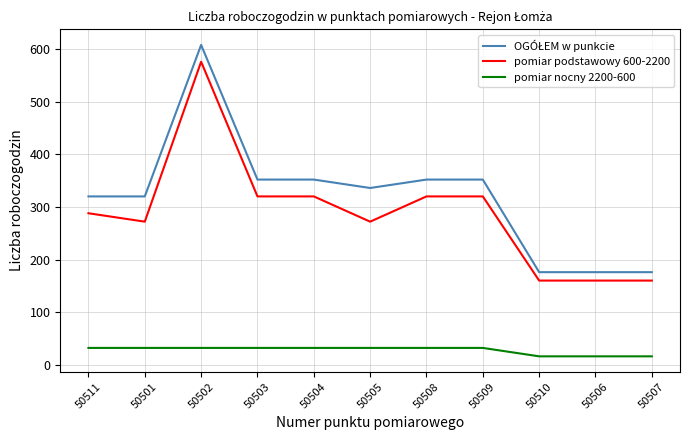

What is the difference between the maximum and second lowest values in the pomiar nocny 2200-600 series?

16